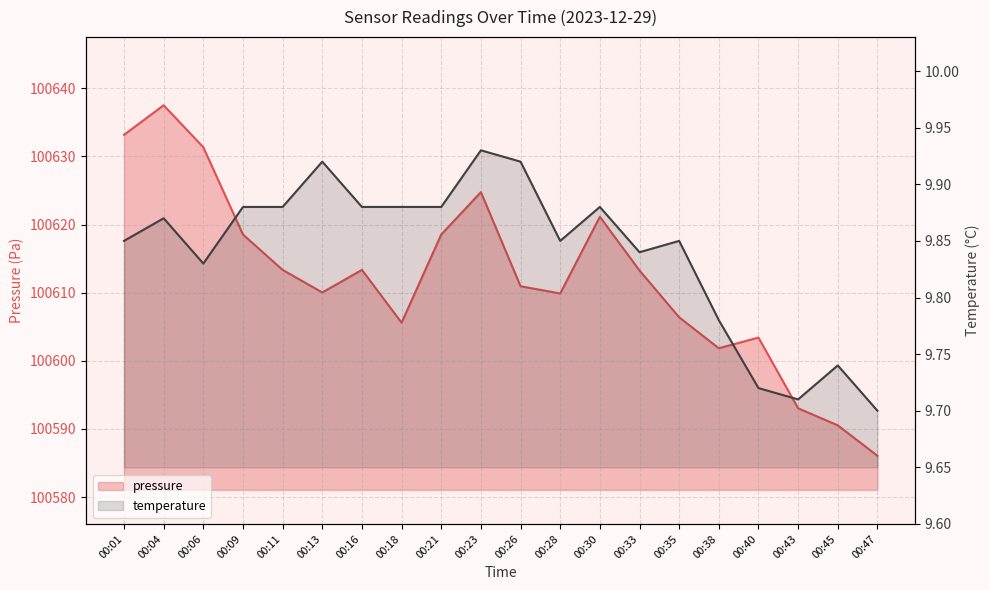

True or false: temperature and pressure cross at least once.

False